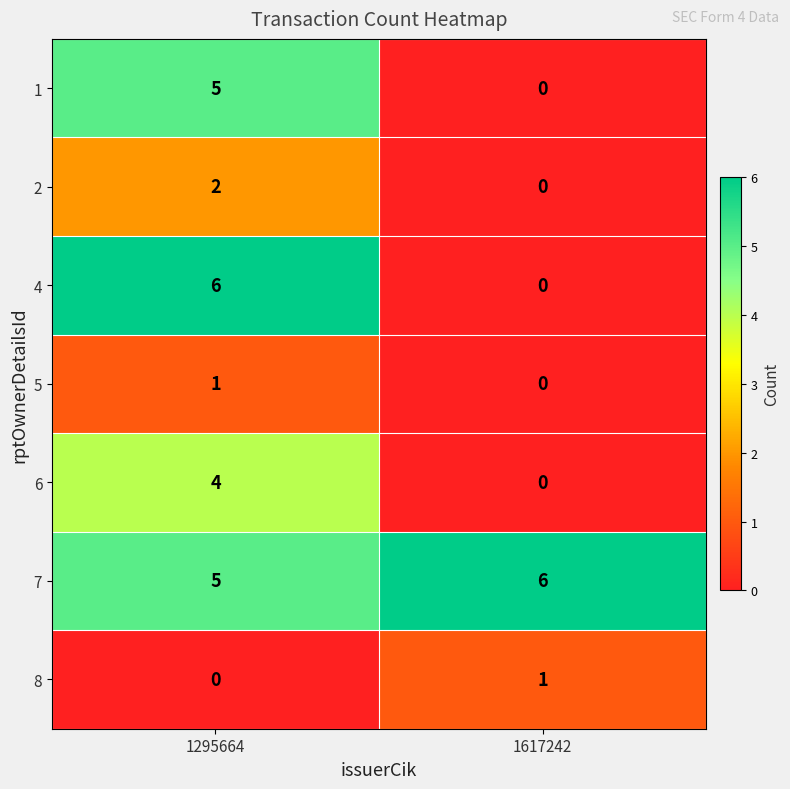

Reading left to right, extract all data points from this chart.

1: 5	0
2: 2	0
4: 6	0
5: 1	0
6: 4	0
7: 5	6
8: 0	1